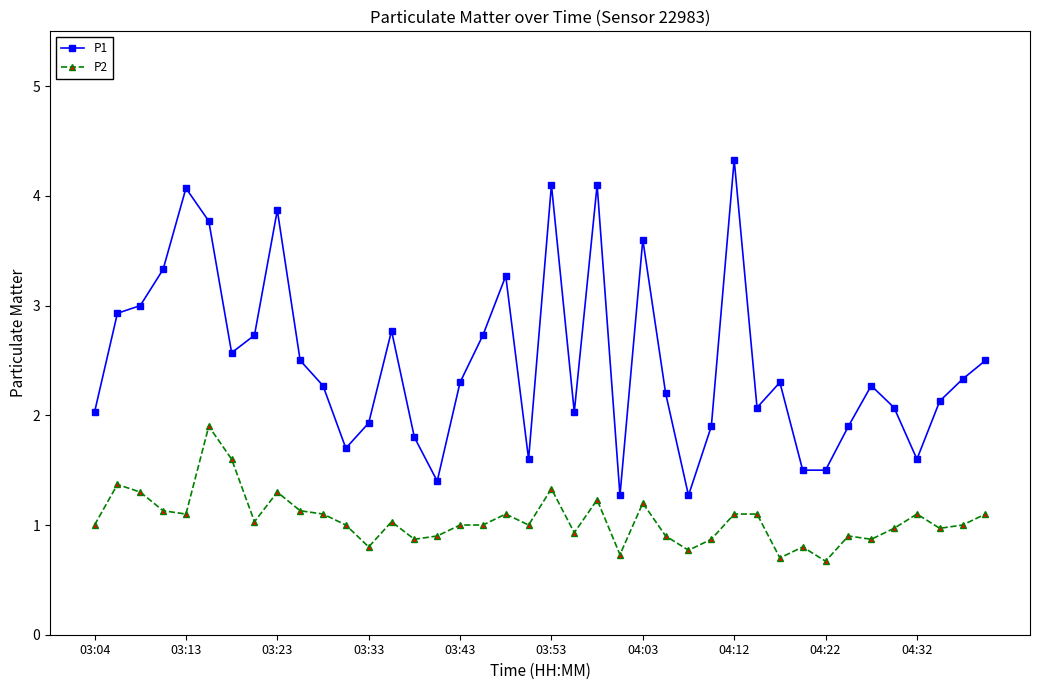

What is the minimum value for P2?

0.7